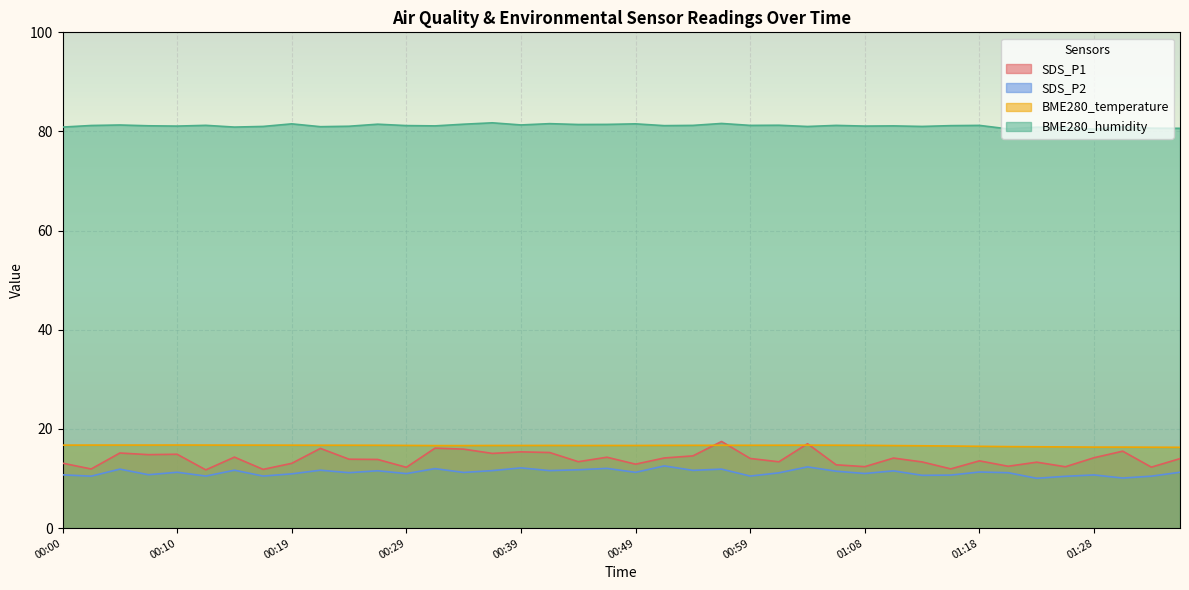

What is the value of the BME280_temperature point at the 4th from the left?

16.8